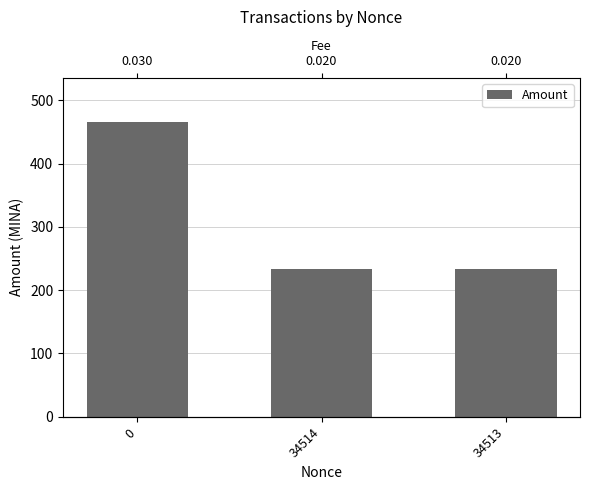

How many series are shown in this chart?

1